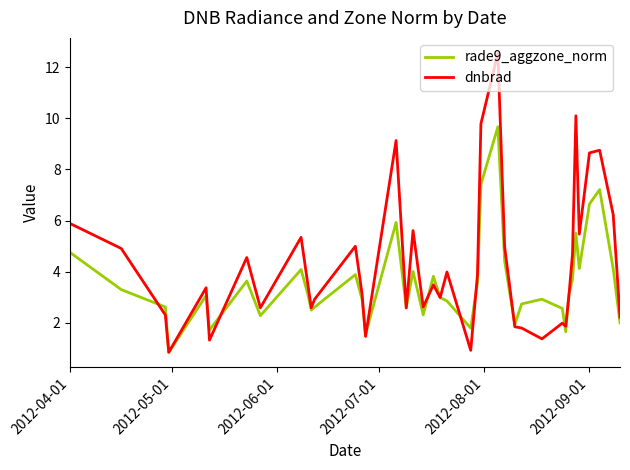

List the series in order of their overall mean, lowest first.

rade9_aggzone_norm, dnbrad